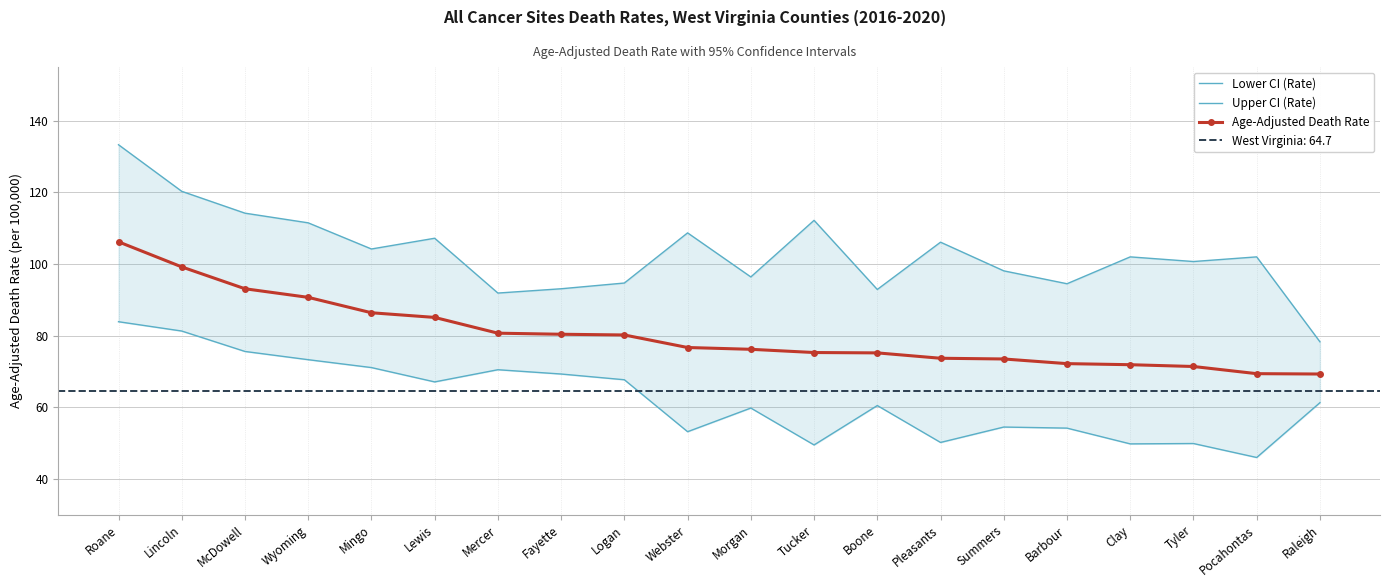

What position from the right is Pocahontas?

2